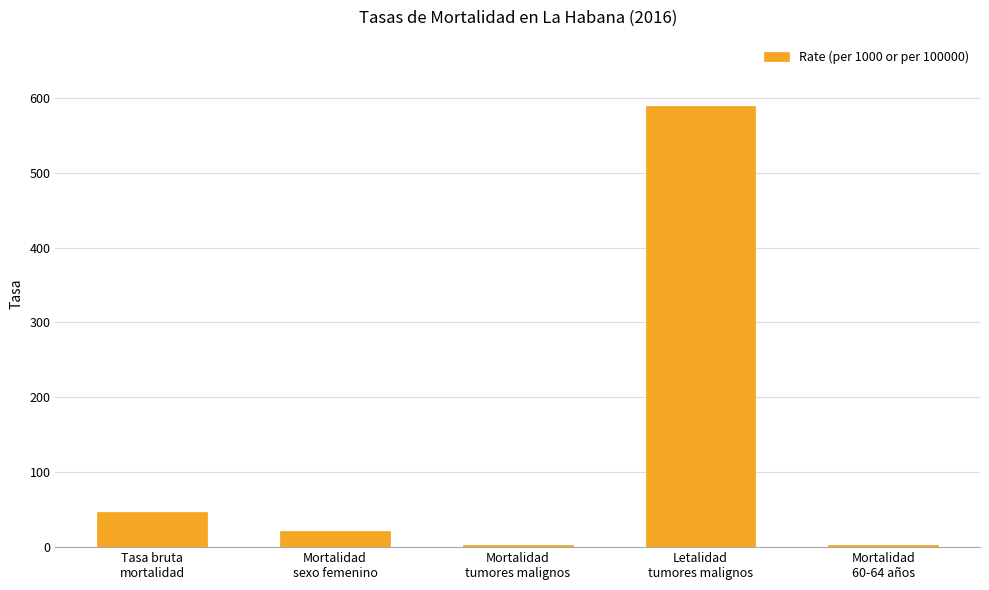

How many data points does each series have?

5